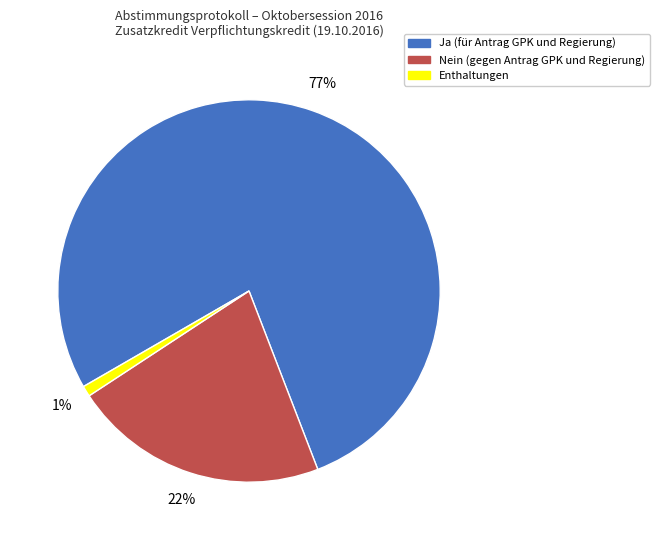

How many segments does this pie chart have?

3